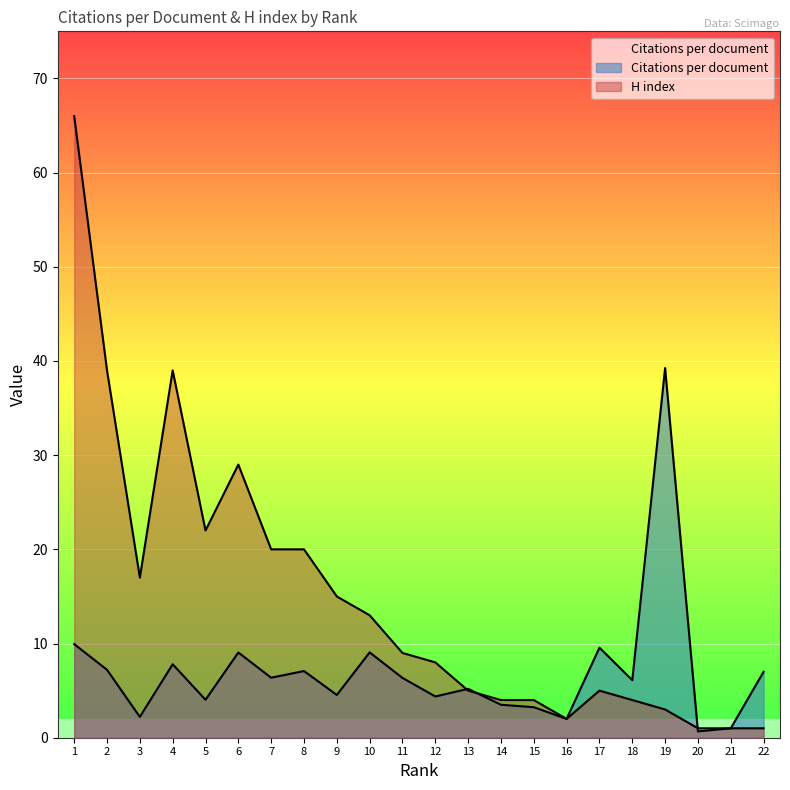

Is it true that Citations per document equals 3.1 at 16?

False